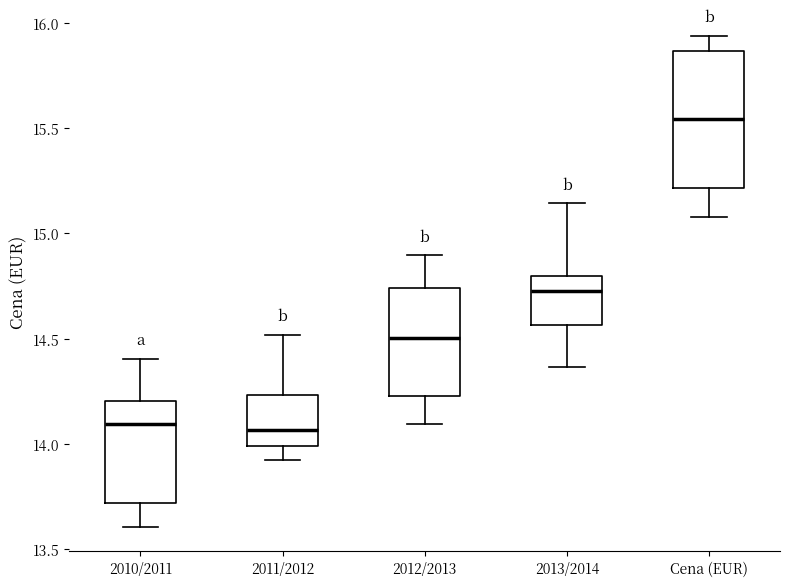

Reading left to right, transcribe this box plot: for each box, give where its median line is, the range the box spans, and where its two whiskers end, as read against the y-axis. The values are not printed on the chart, so give them approximately, as read against the axis.

2010/2011: median 14.10, box 13.70 to 14.20, whiskers 13.60 to 14.40
2011/2012: median 14.05, box 14.00 to 14.25, whiskers 13.95 to 14.50
2012/2013: median 14.50, box 14.25 to 14.75, whiskers 14.10 to 14.90
2013/2014: median 14.75, box 14.55 to 14.80, whiskers 14.35 to 15.15
Cena (EUR): median 15.55, box 15.20 to 15.85, whiskers 15.10 to 15.95